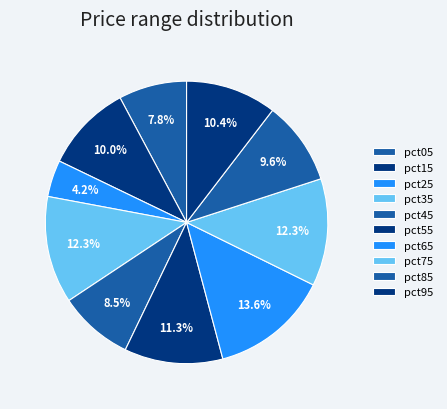

What is the smallest slice in the pie chart?

pct25